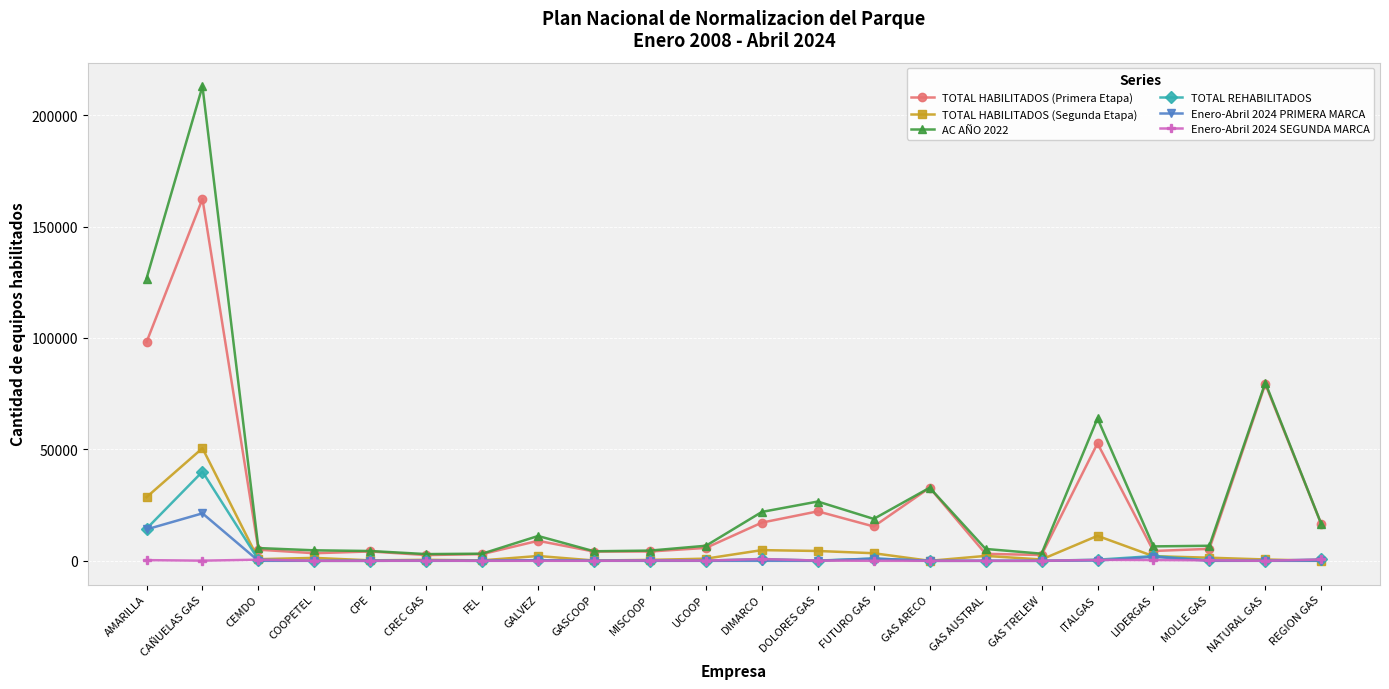

True or false: AC AÑO 2022 and Enero-Abril 2024 SEGUNDA MARCA cross at least once.

False